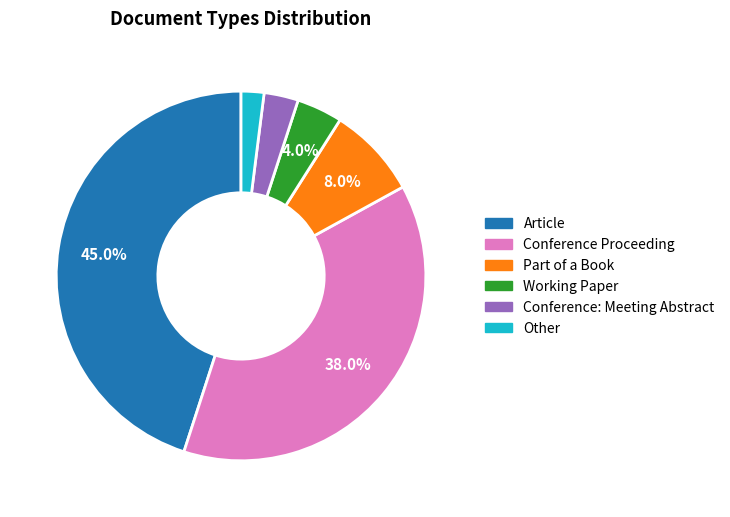

Which has a higher value, Conference: Meeting Abstract or Working Paper?

Working Paper